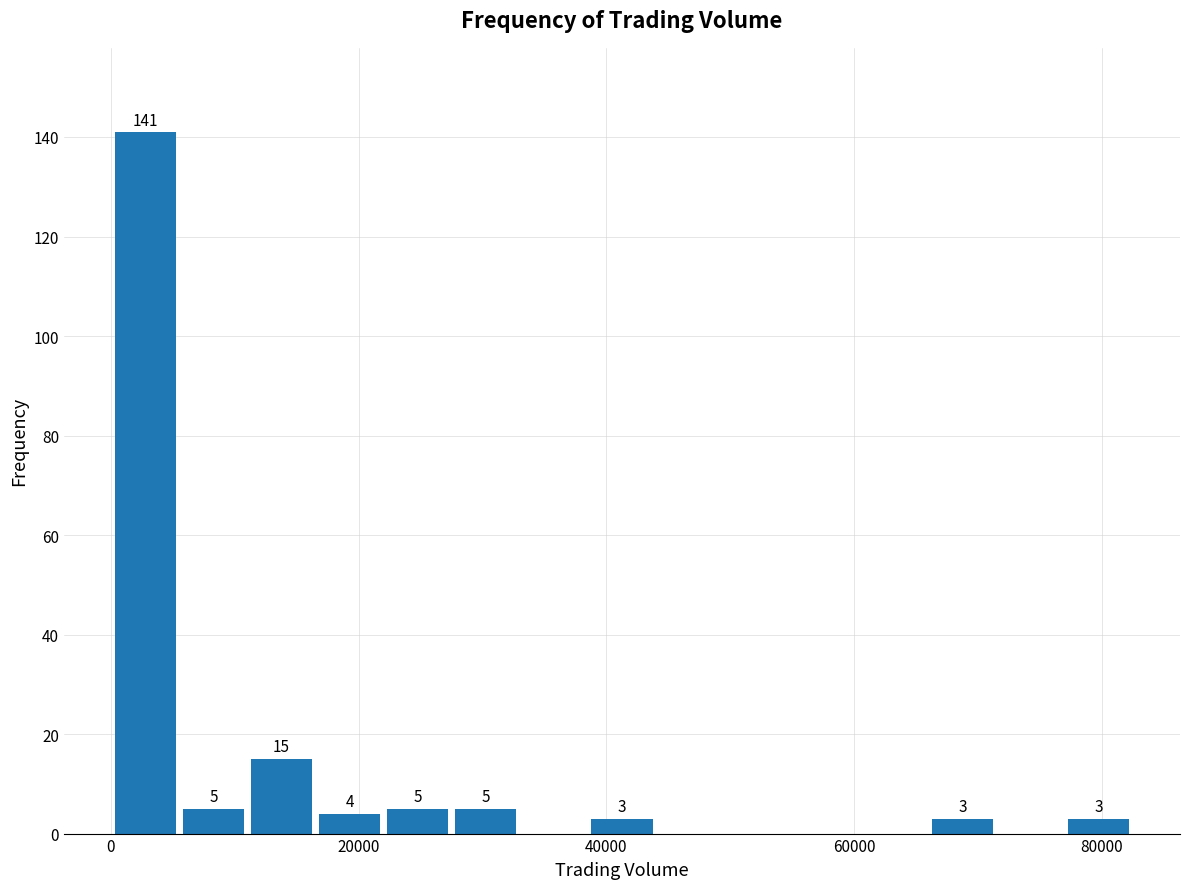

Read against the x-axis, roughly where is the centre of the tallest bar?

2000